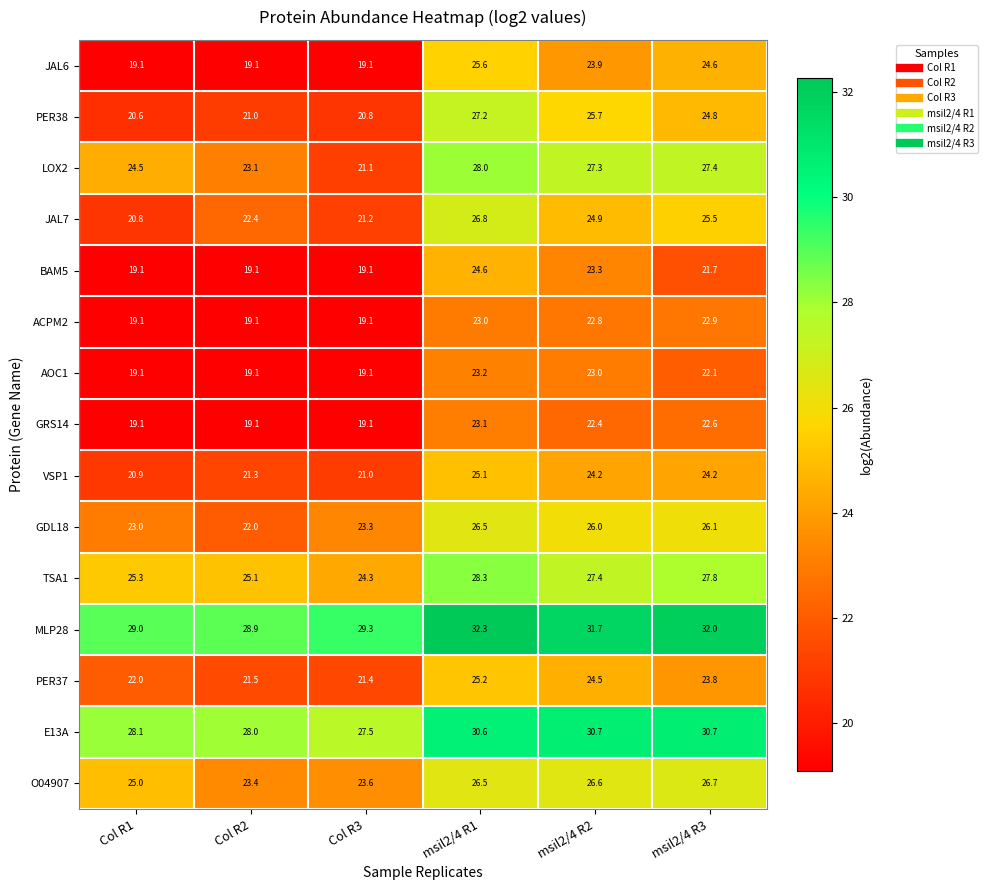

What is the difference between the highest and lowest values at Col R3?

10.2